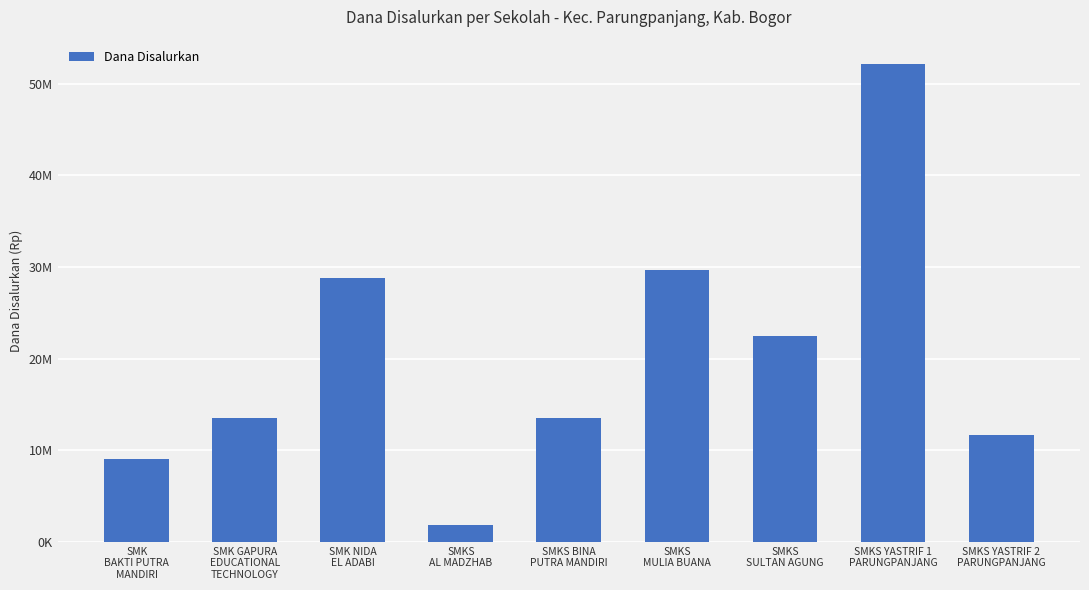

What is the label of the 2nd bar from the right?

SMKS YASTRIF 1
PARUNGPANJANG